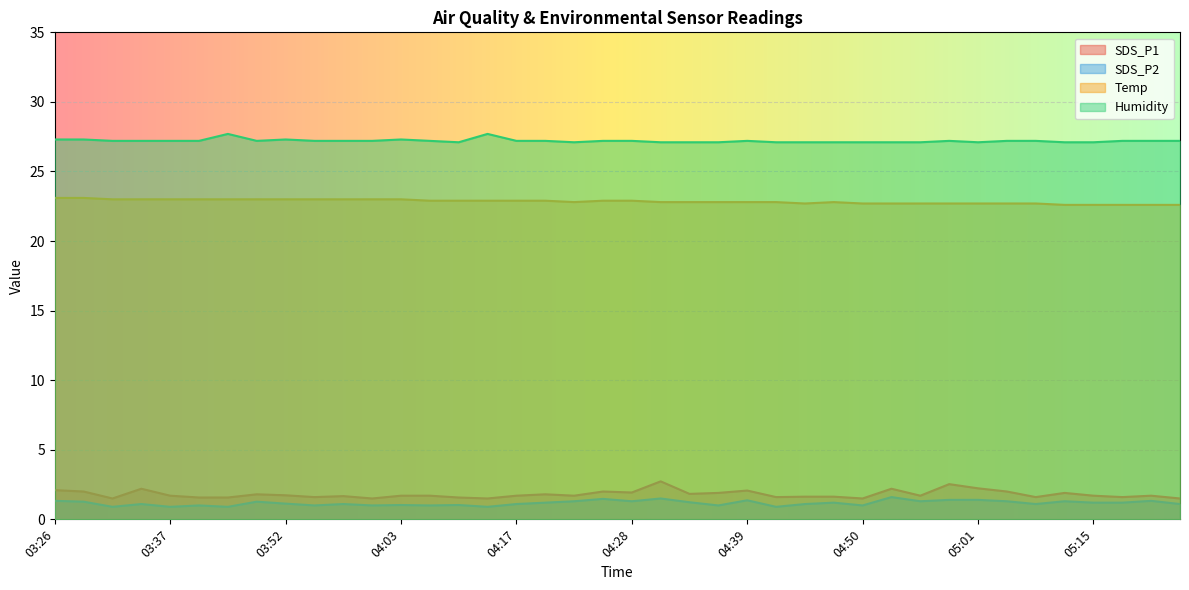

How many lines are shown in the chart?

4